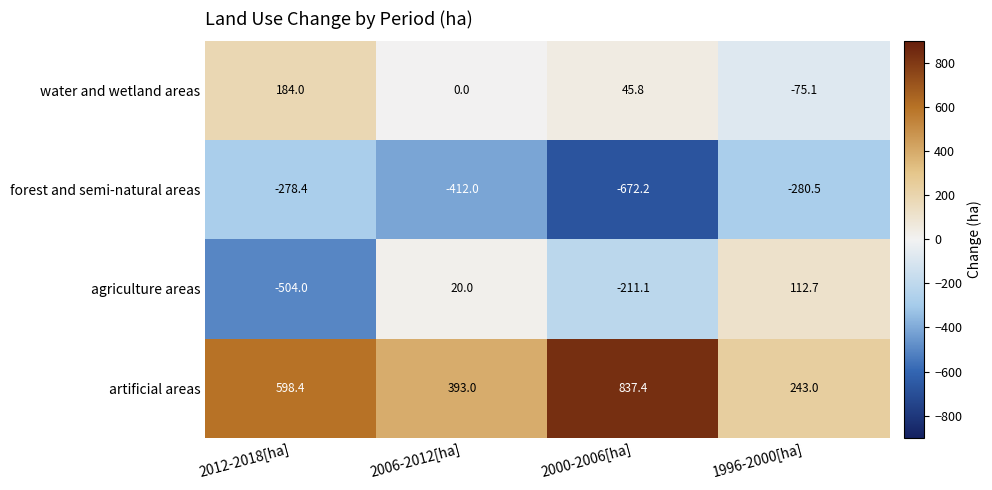

Which series has the widest spread of values?

agriculture areas